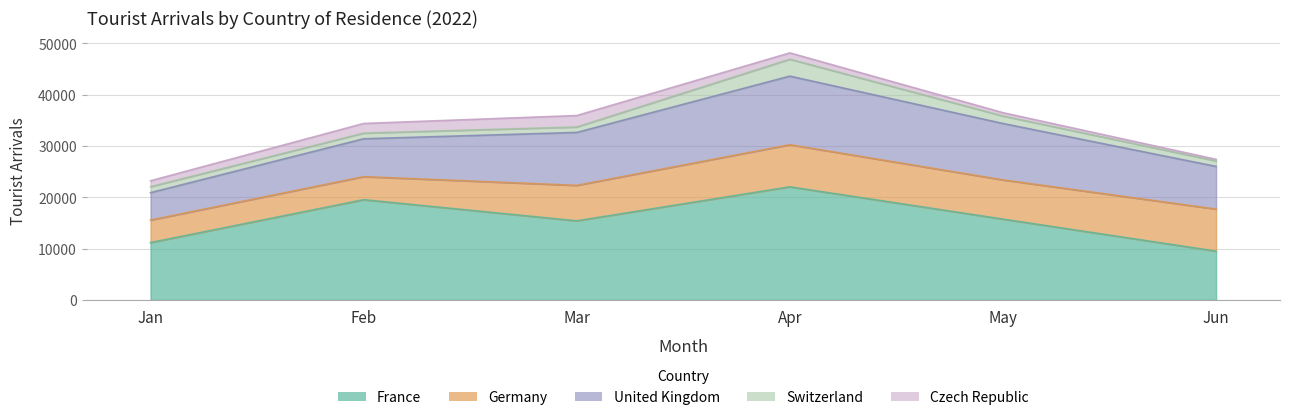

What is the sum of the United Kingdom values at Jan and Feb?

12722